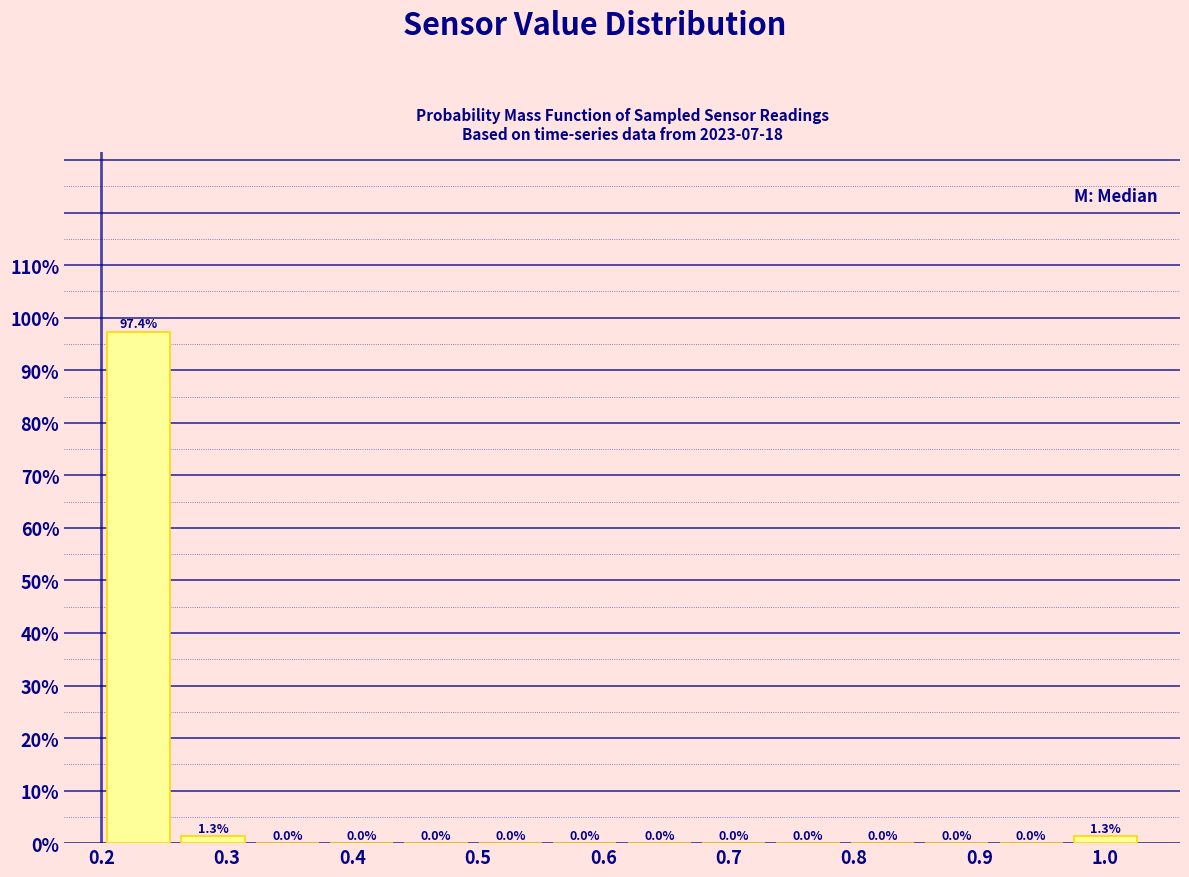

How tall is the bar that spans 0.20 to 0.26 on the x-axis? The bar edges are not printed on the chart, so give them approximately, as read against the axis.

97.4